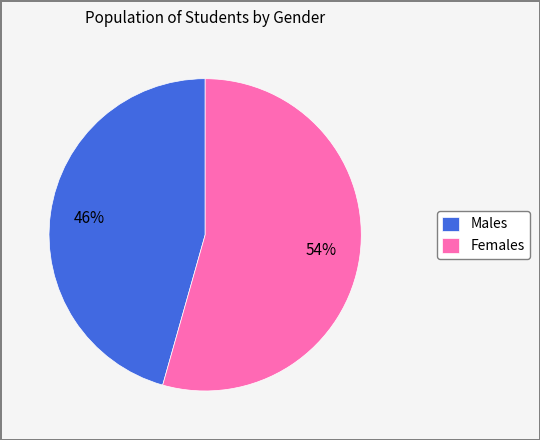

To the nearest percent, what is the average slice percentage?

50%